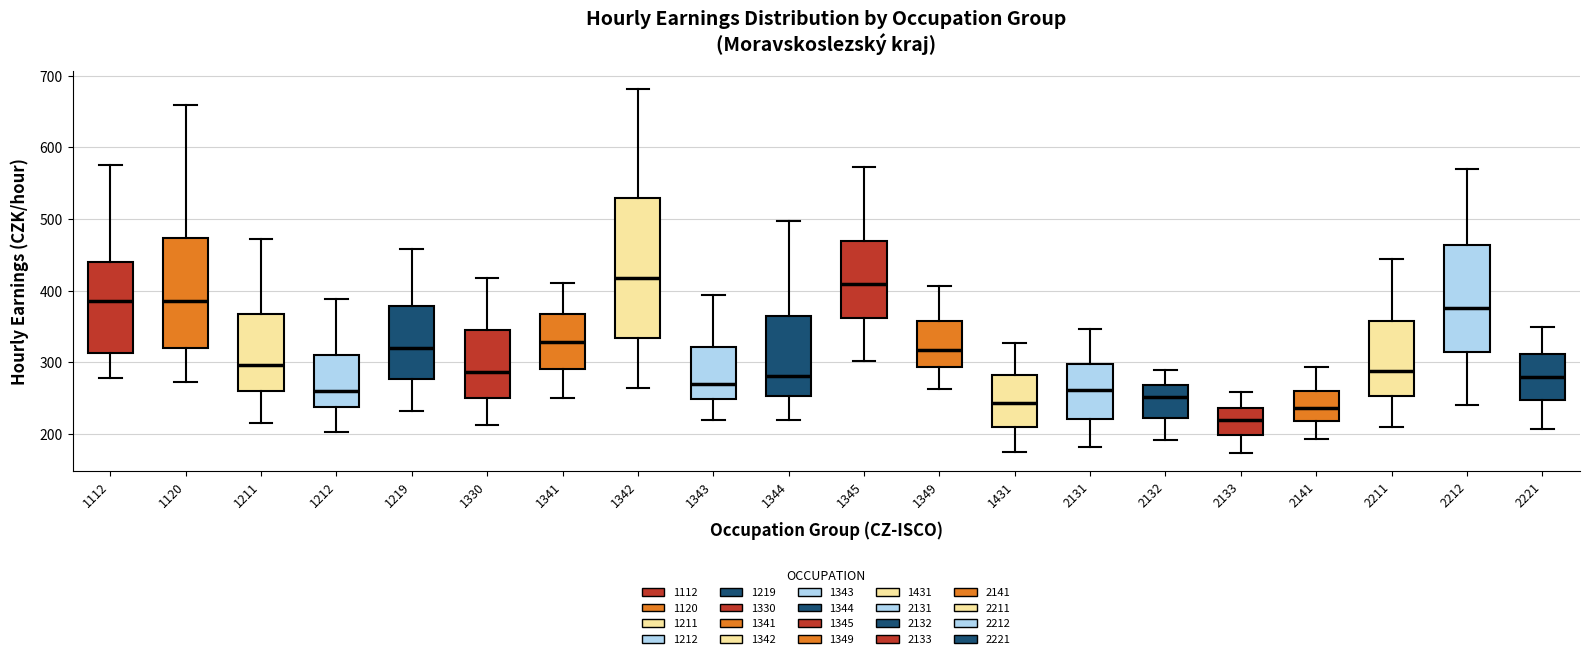

Where does the median line of the box at x = 1212 sit on the y-axis? The values are not printed on the chart, so give them approximately, as read against the axis.

260